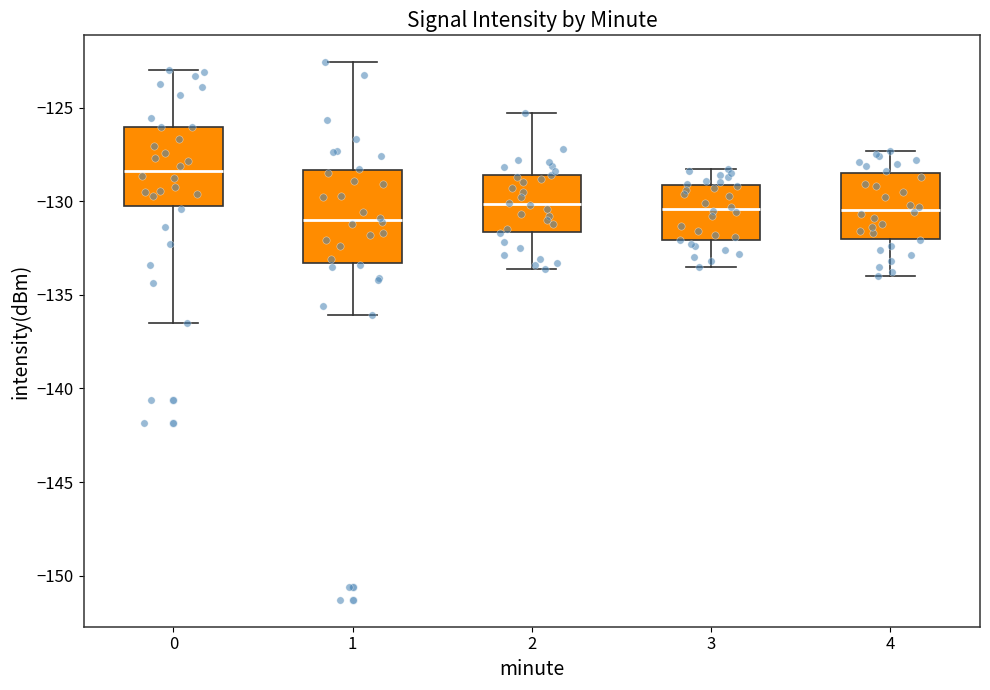

Comparing the boxes themselves (not the whiskers), which one is the tallest?

1